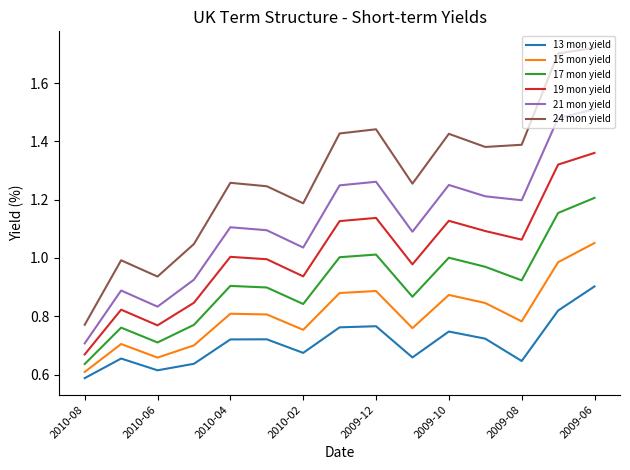

List the series in order of their overall mean, highest first.

24 mon yield, 21 mon yield, 19 mon yield, 17 mon yield, 15 mon yield, 13 mon yield